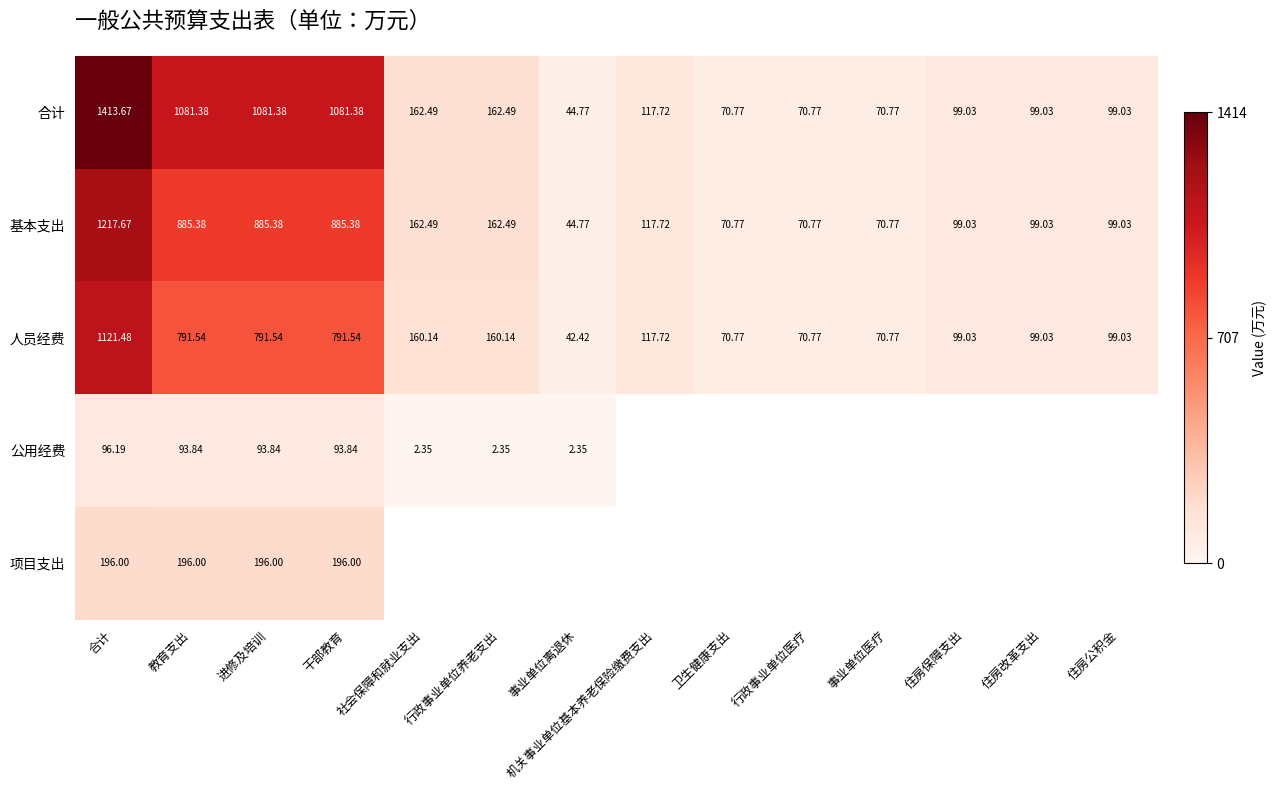

Between 事业单位医疗 and 社会保障和就业支出, which is larger?

社会保障和就业支出